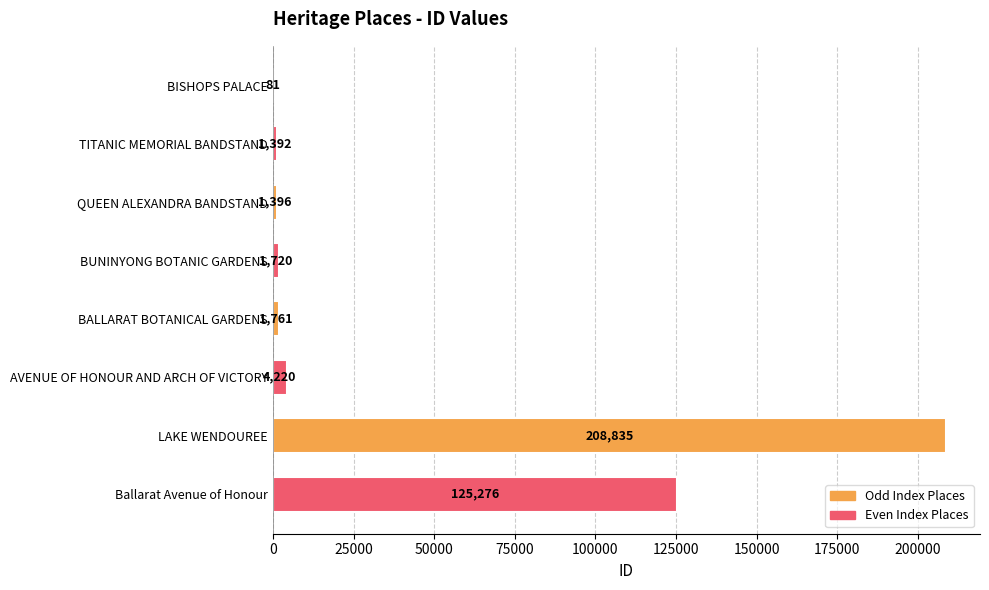

Which label corresponds to the largest value in the chart?

LAKE WENDOUREE